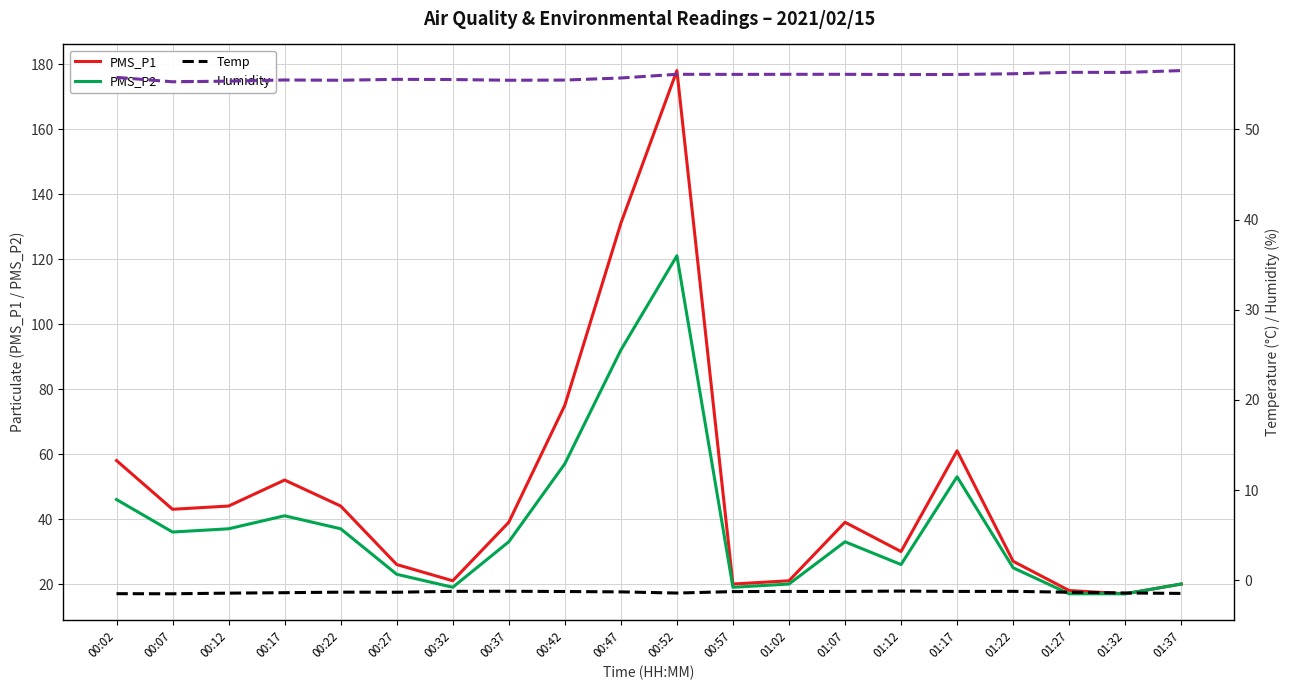

What is the difference between the PMS_P1 values at 00:07 and 01:07?

4